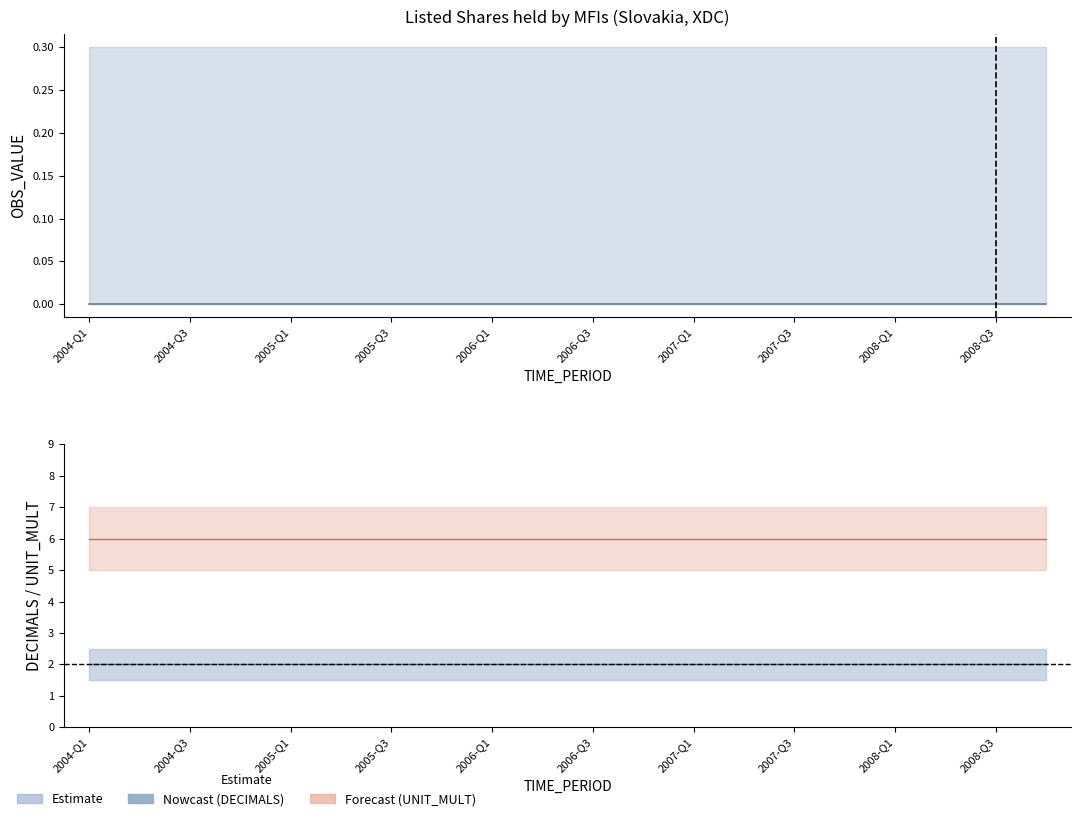

Which series has the largest range (max minus min)?

OBS_VALUE